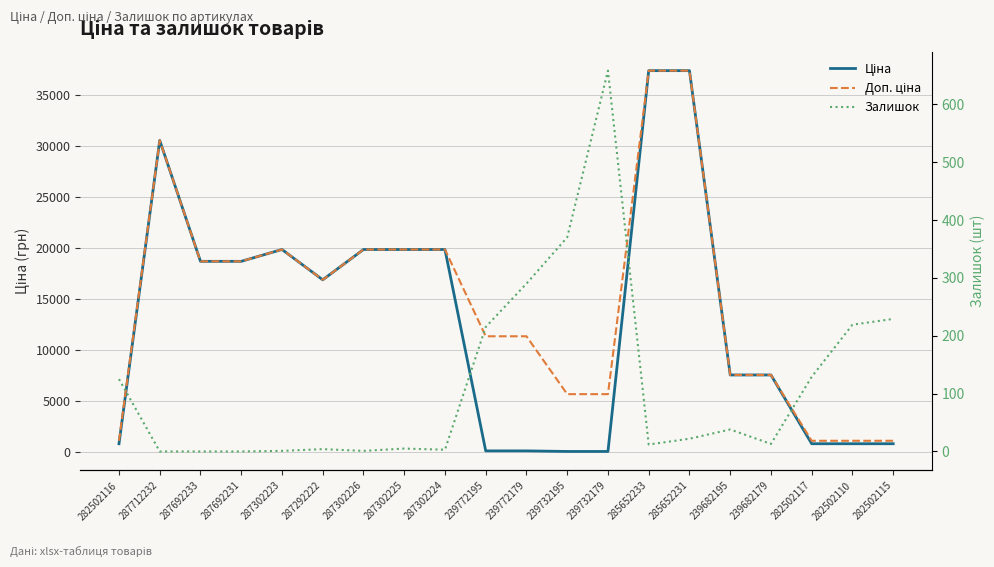

At which category is the sum across all series the highest?

285652231